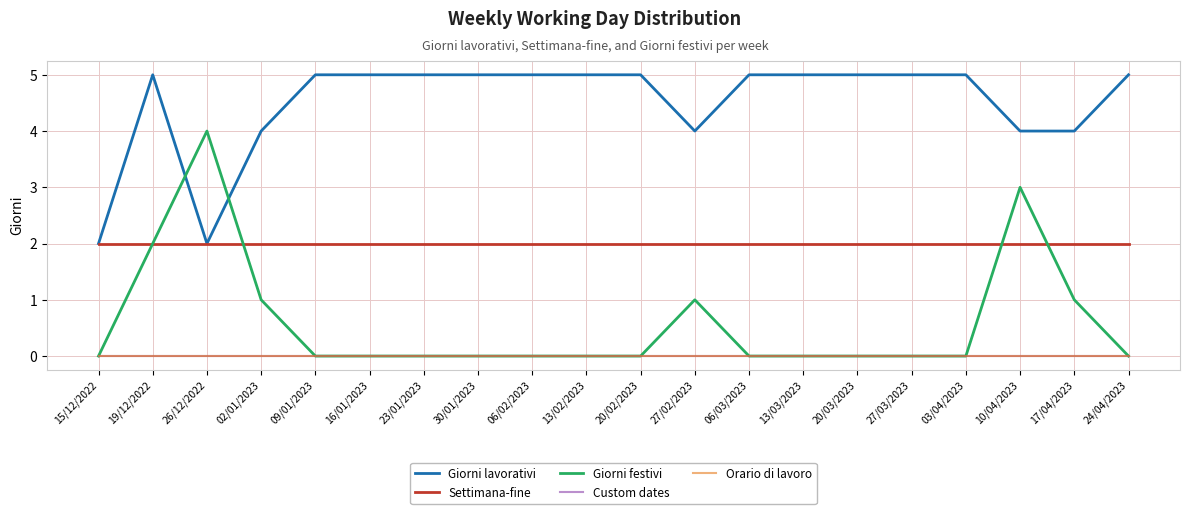

Does the chart display data point markers on the line(s)?

No